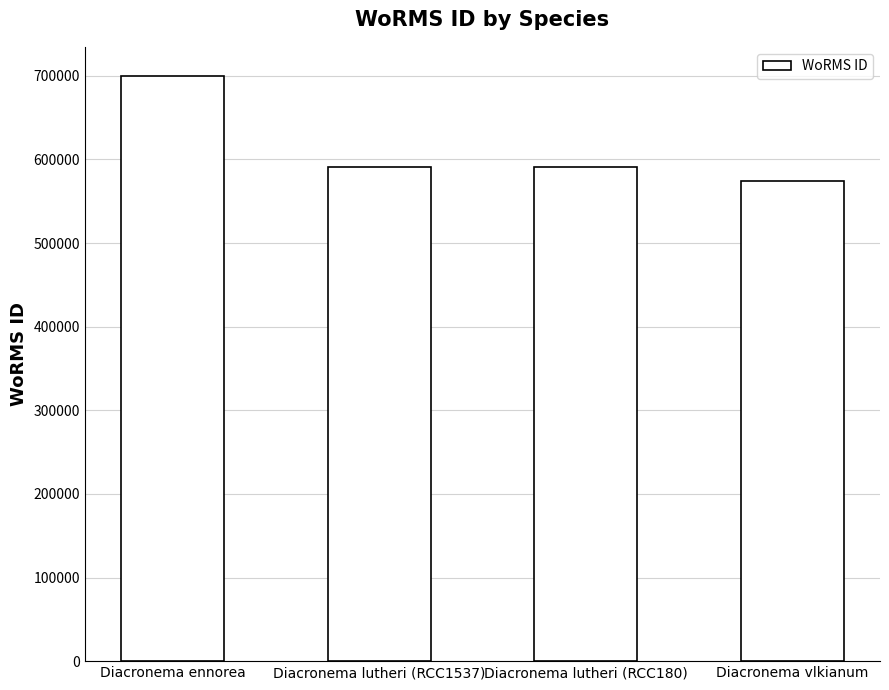

Which category has the highest value across all series?

Diacronema ennorea